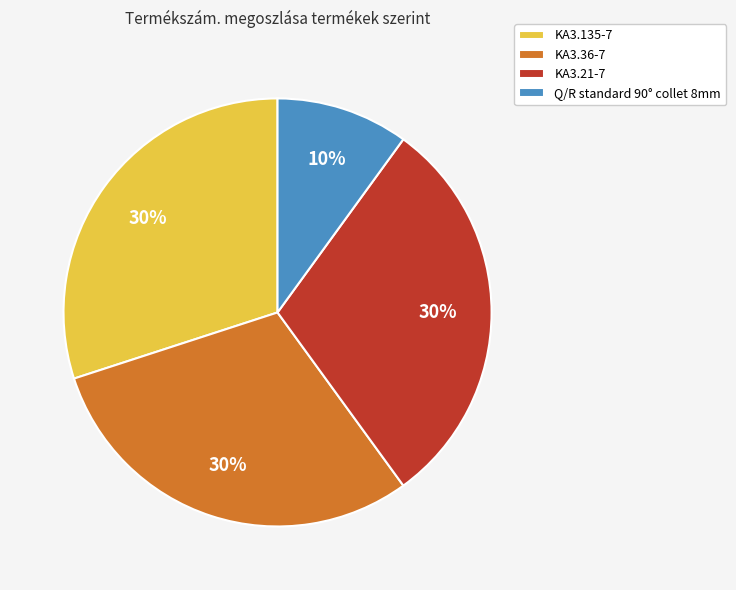

Is it true that Q/R standard 90° collet 8mm is 10% of the pie?

True